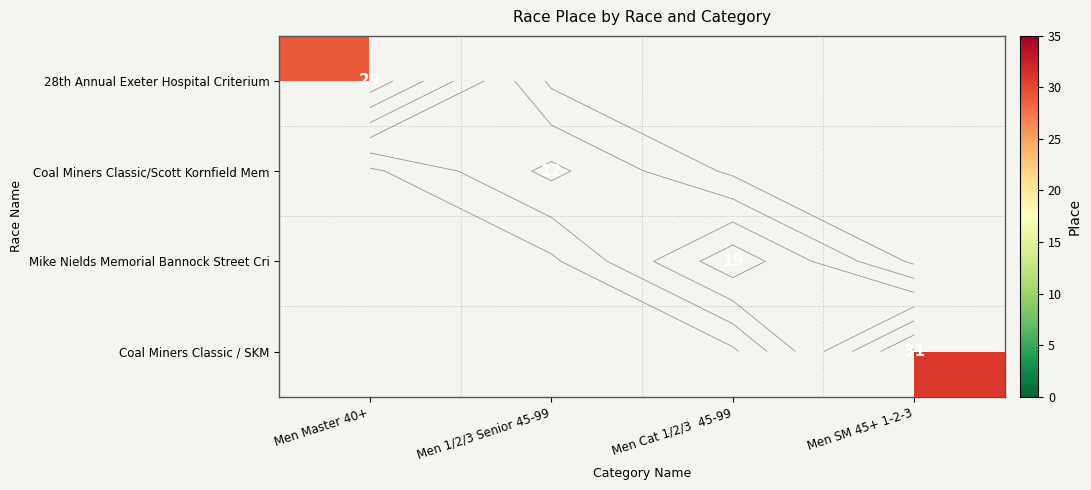

What is the minimum value shown in the chart?

12.0